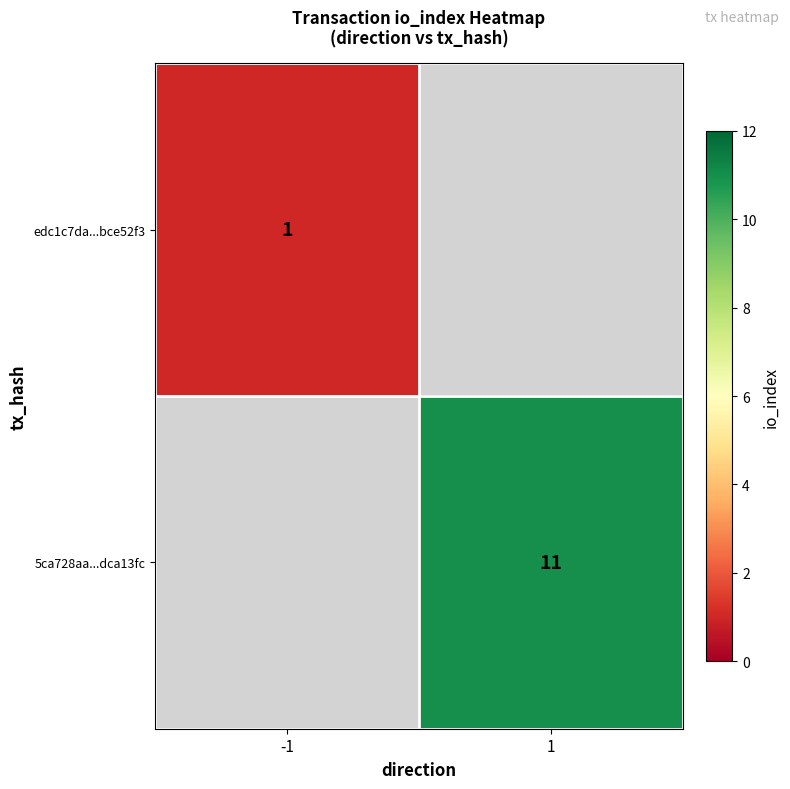

What is the smallest value displayed?

1.0